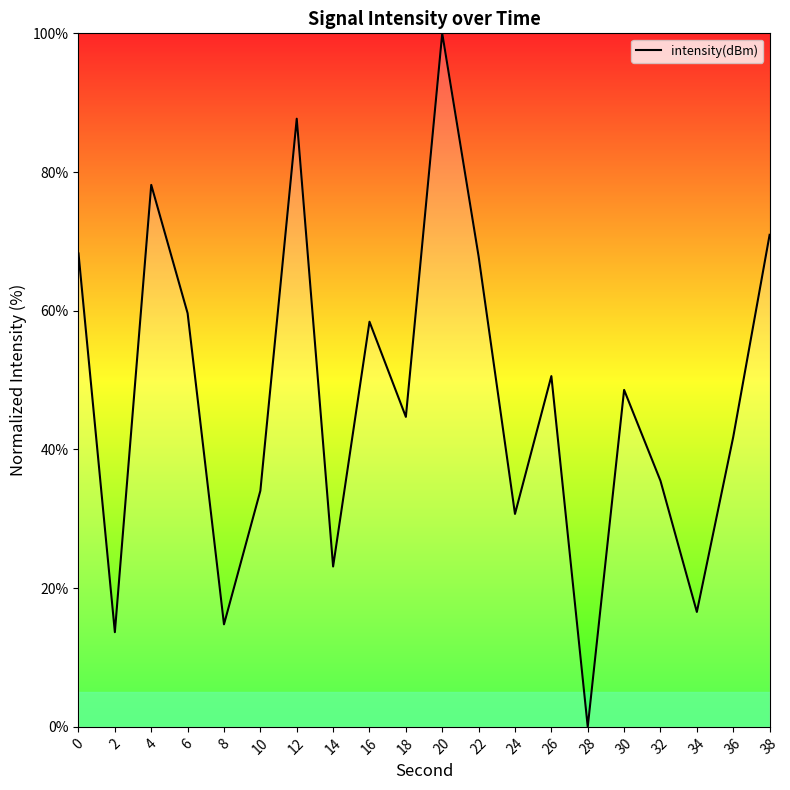

Reading left to right, what are all the values shown in this chart?

68.3	13.6	78.1	59.6	14.8	34.0	87.7	23.1	58.4	44.7	100.0	67.8	30.7	50.6	0.0	48.6	35.5	16.6	41.8	71.0